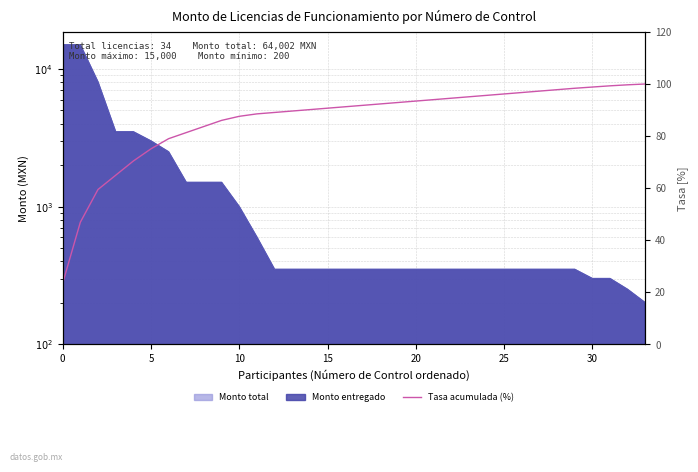

Where does the data first go above 91?

16